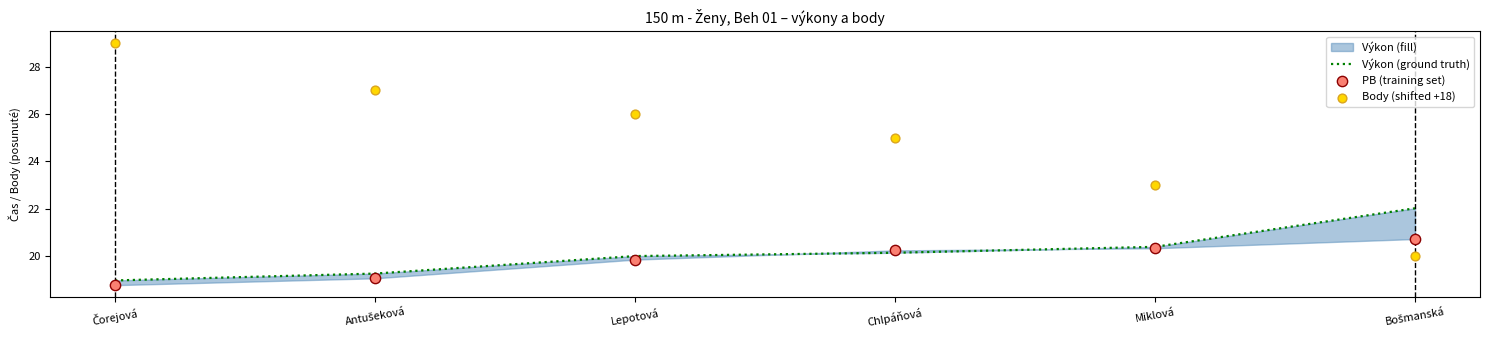

At which category is the sum across all series the highest?

Čorejová